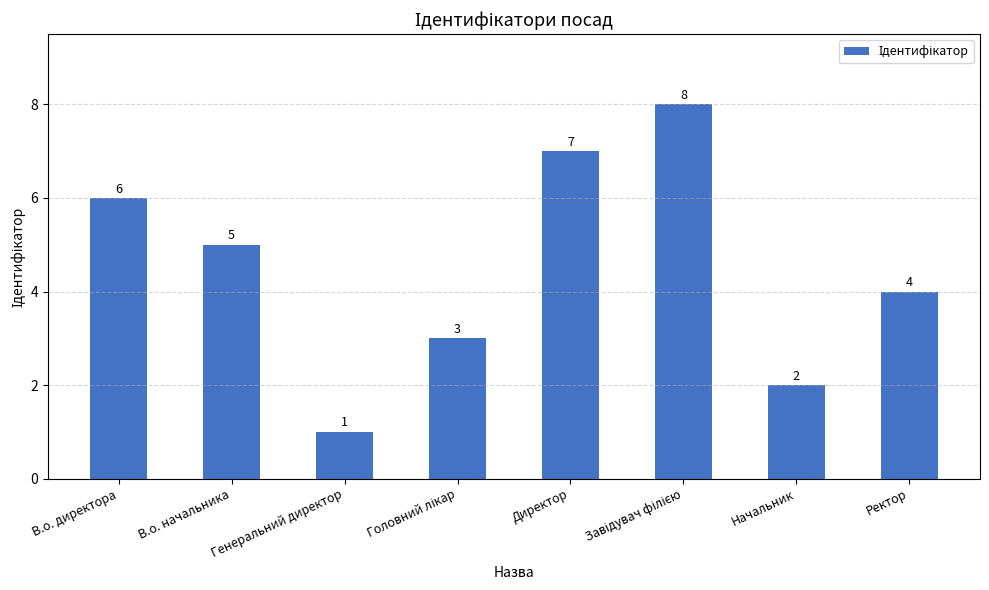

What is the difference between the maximum and second lowest values?

6